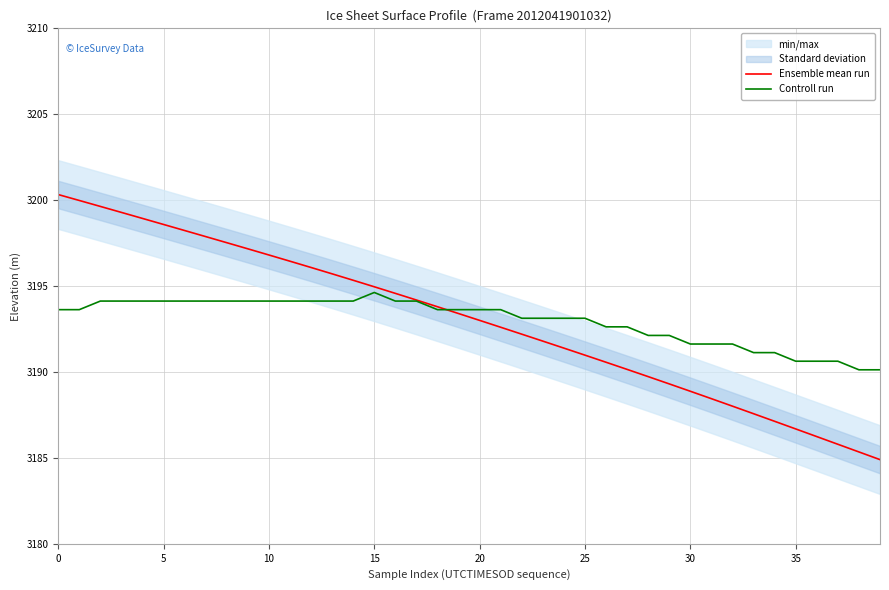

Which series changed the most between 13 and 14?

Ensemble mean run